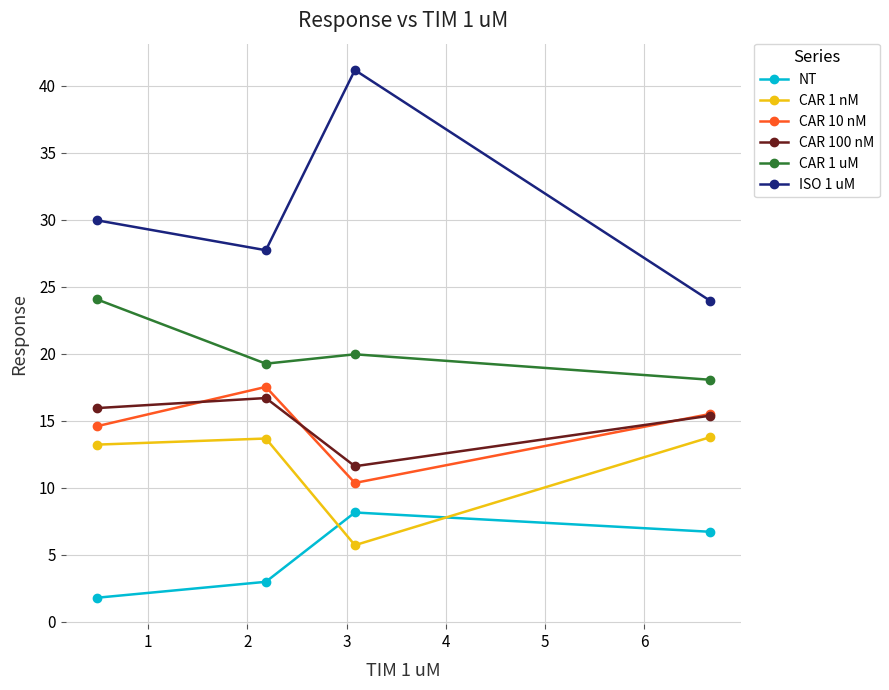

What is the maximum value shown in the chart?

41.2